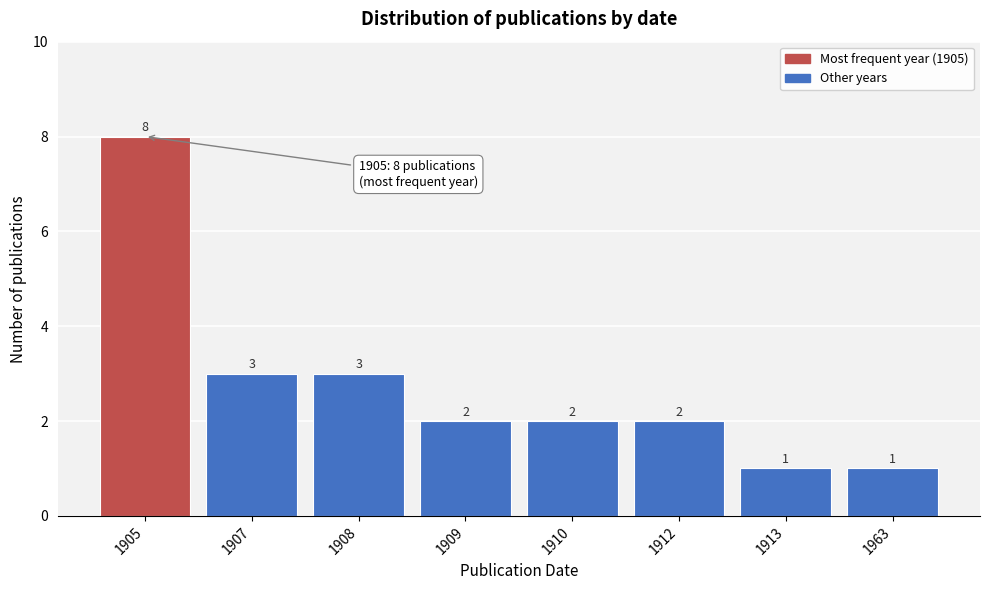

Reading left to right, what are all the values shown in this chart?

8	3	3	2	2	2	1	1